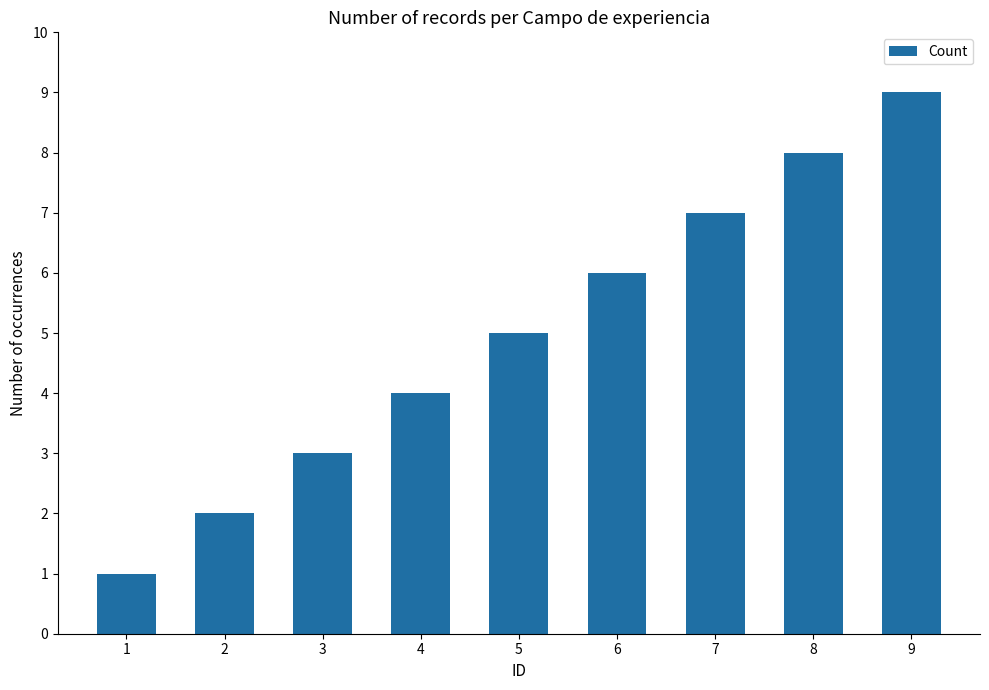

Is it true that the value at 5 is 5?

True